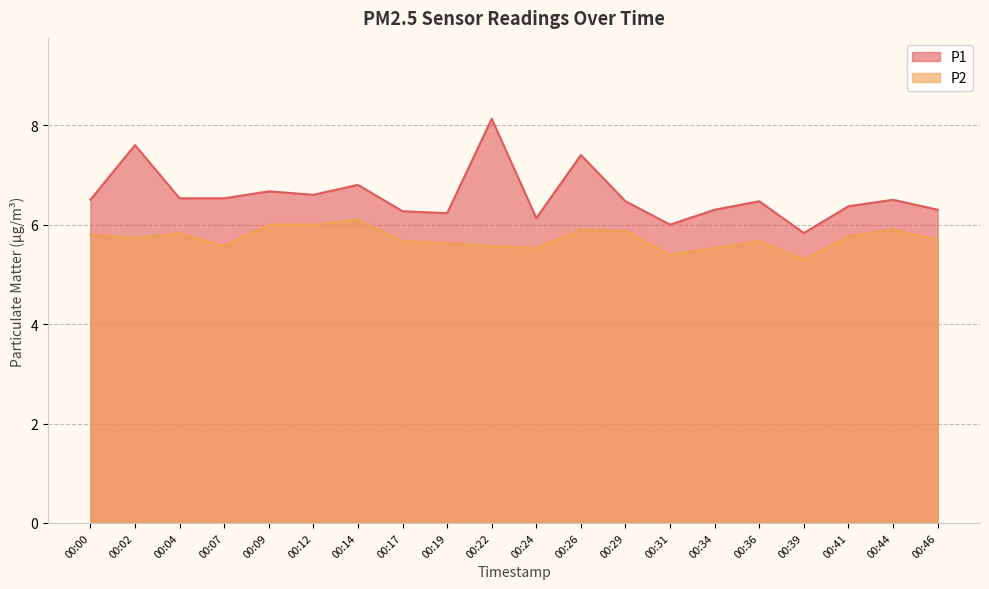

What is the value of the P2 point at the 13th from the left?

5.9